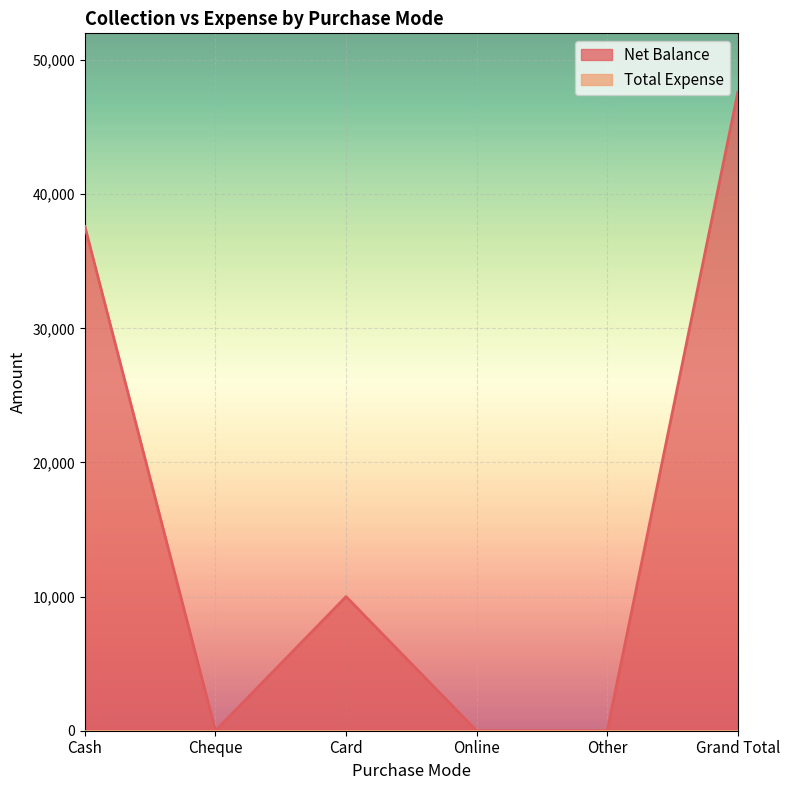

True or false: the data shows 47598 at Grand Total.

True